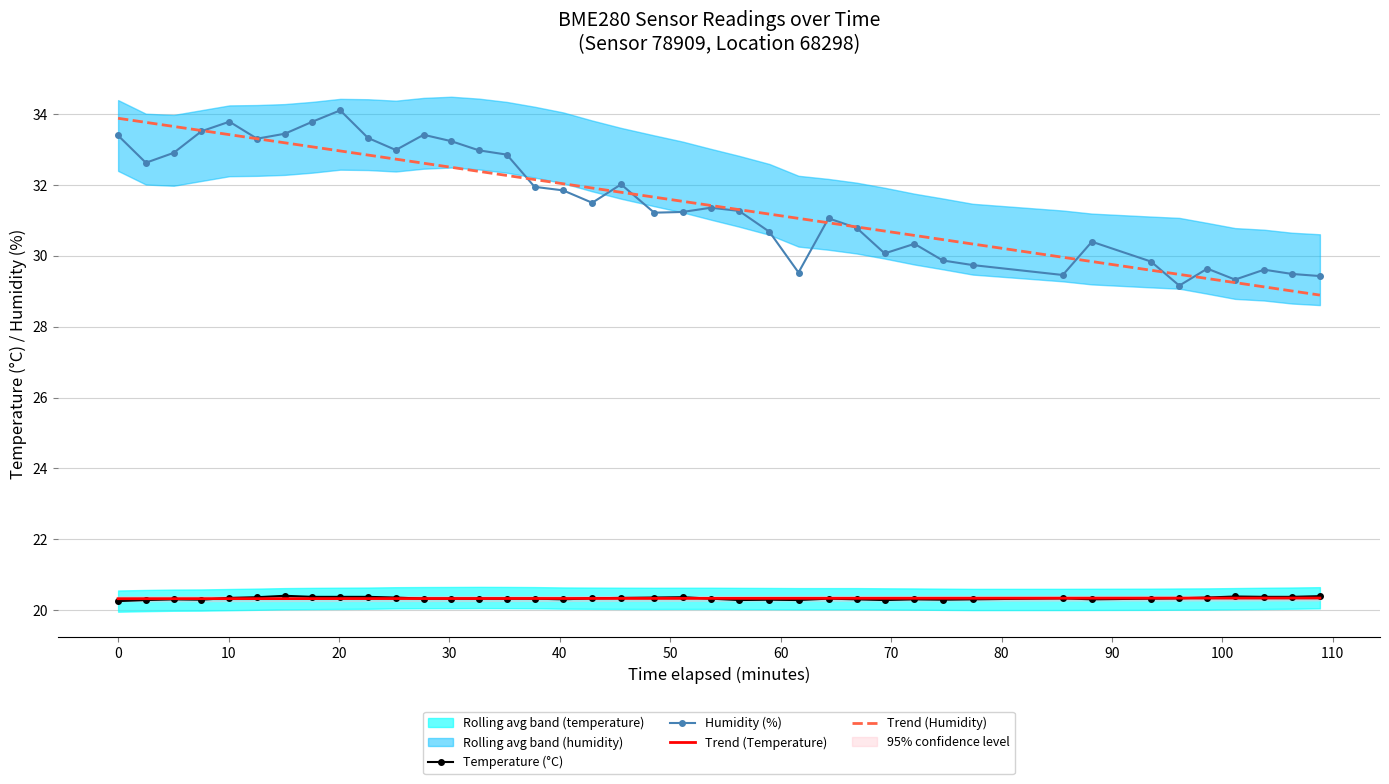

What is the minimum value for Trend (Humidity)?

28.9